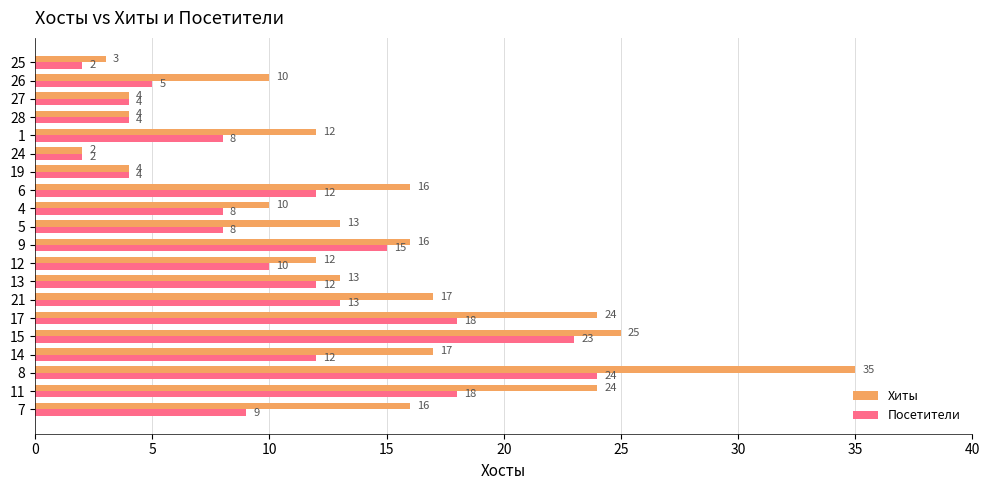

Which series has the largest total across all categories?

Хиты